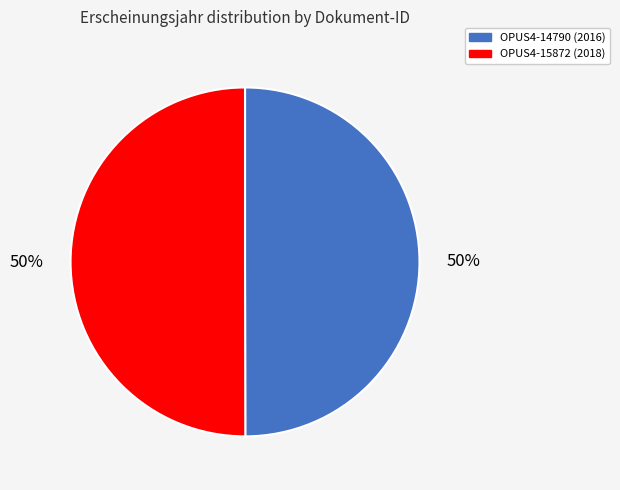

To the nearest percent, what percentage of the pie is OPUS4-15872?

50%